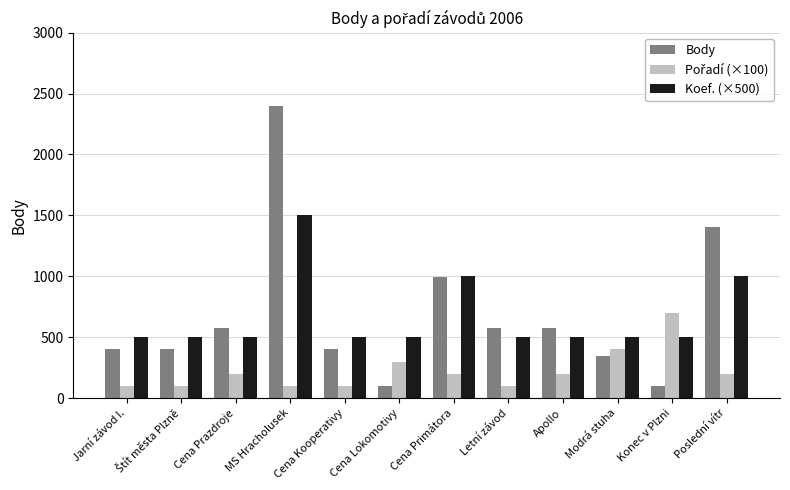

What is the difference between the second highest and minimum values in the Koef. (×500) series?

500